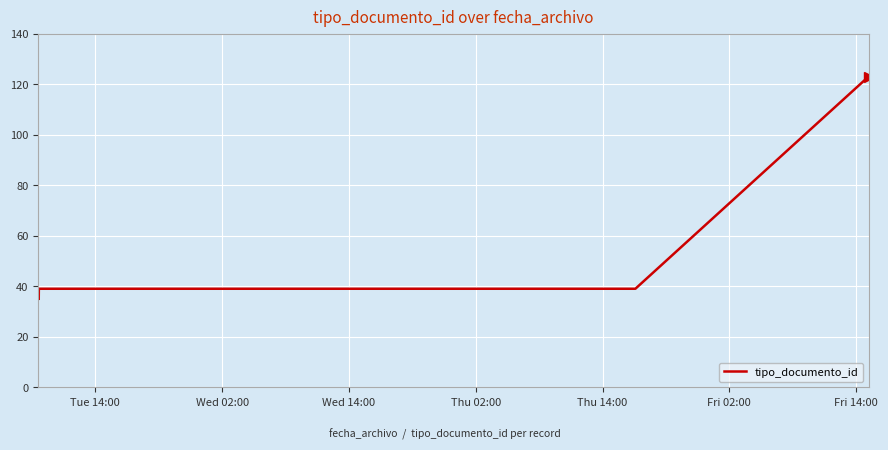

At which label is the value closest to 79?

Fri 02:00